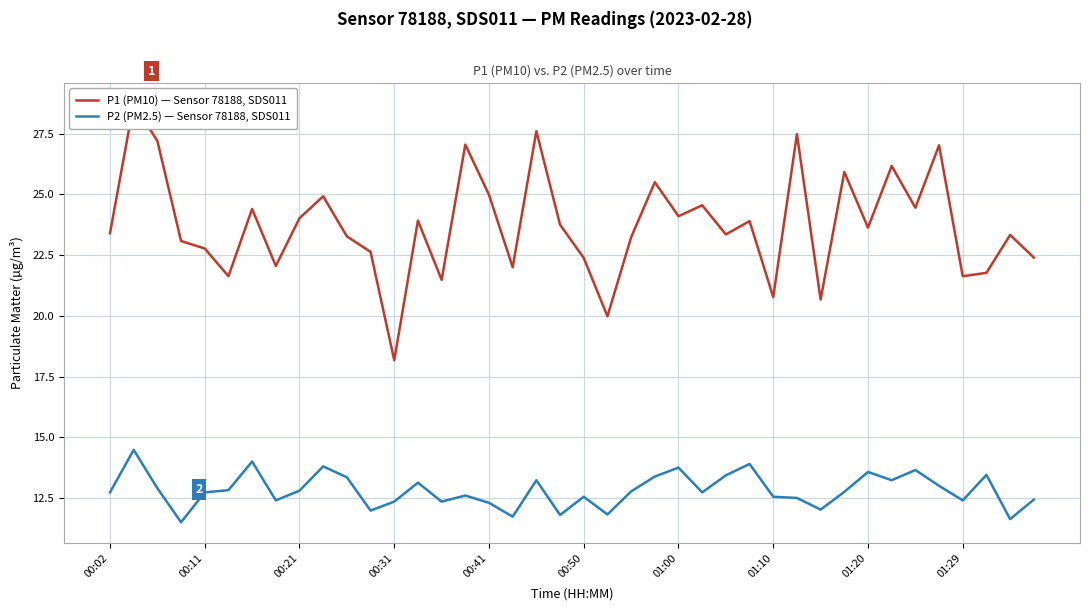

How many interior local peaks does the P2 (PM2.5) — Sensor 78188, SDS011 series have?

12